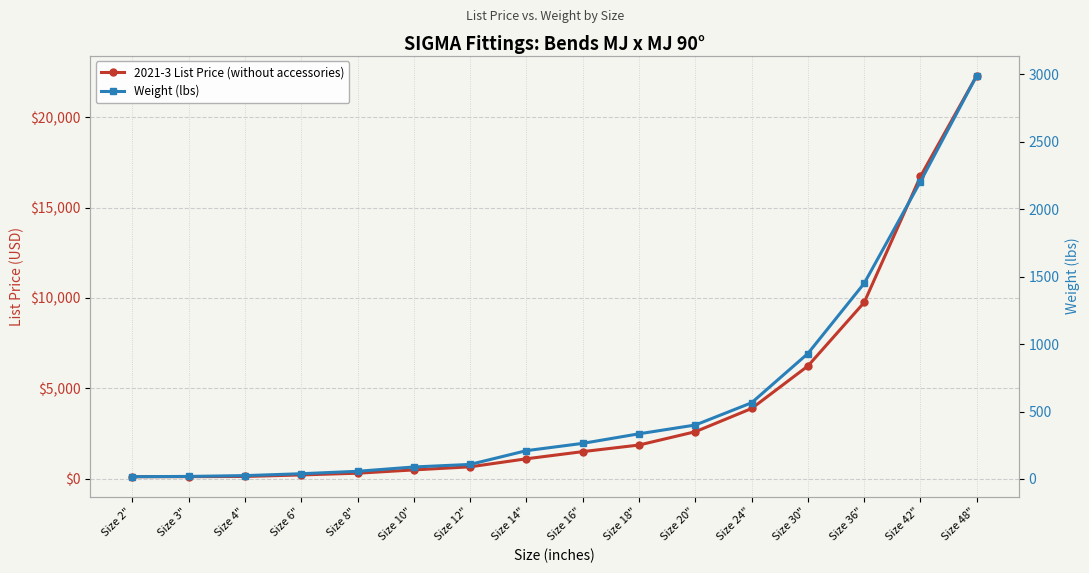

Reading left to right, transcribe all the data shown in this chart.

2021-3 List Price (without accessories): Size 2"=119	Size 3"=122	Size 4"=132	Size 6"=216	Size 8"=312	Size 10"=494	Size 12"=665	Size 14"=1109	Size 16"=1505	Size 18"=1870	Size 20"=2606	Size 24"=3890	Size 30"=6240	Size 36"=9754	Size 42"=16725	Size 48"=22299
Weight (lbs): Size 2"=17	Size 3"=19	Size 4"=25	Size 6"=39	Size 8"=57	Size 10"=89	Size 12"=108	Size 14"=210	Size 16"=264	Size 18"=335	Size 20"=400	Size 24"=565	Size 30"=930	Size 36"=1450	Size 42"=2205	Size 48"=2990